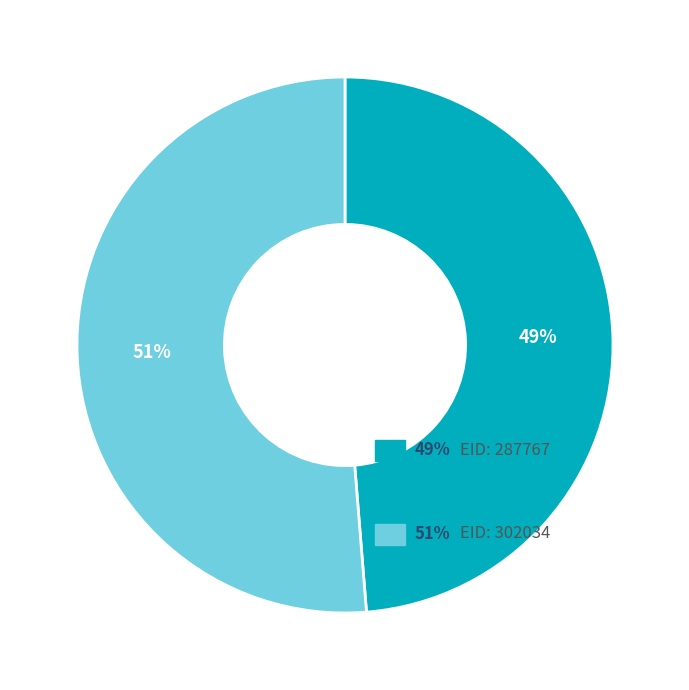

To the nearest percent, what is the average slice percentage?

50%